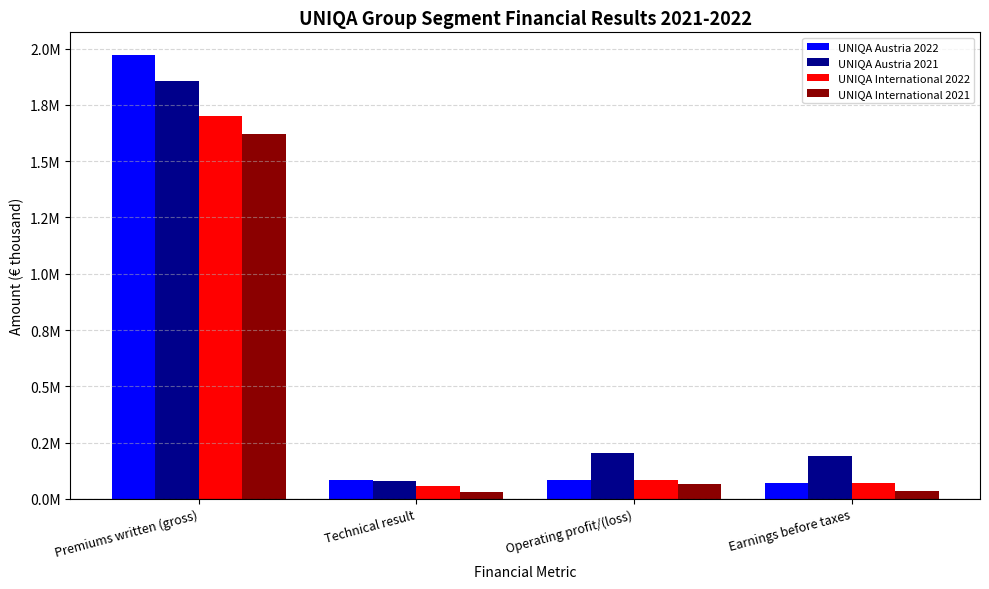

Does the chart contain any negative values?

No